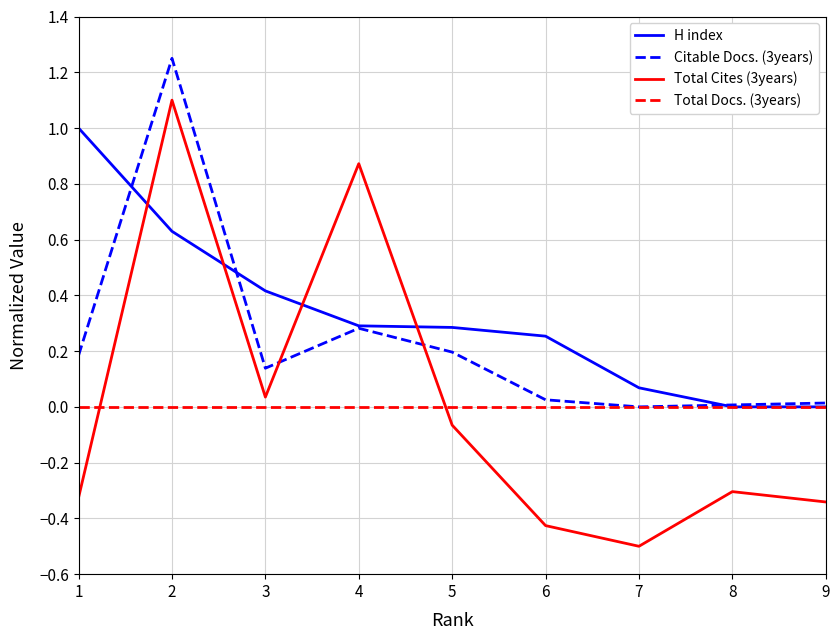

Which label corresponds to the smallest value in the chart?

7